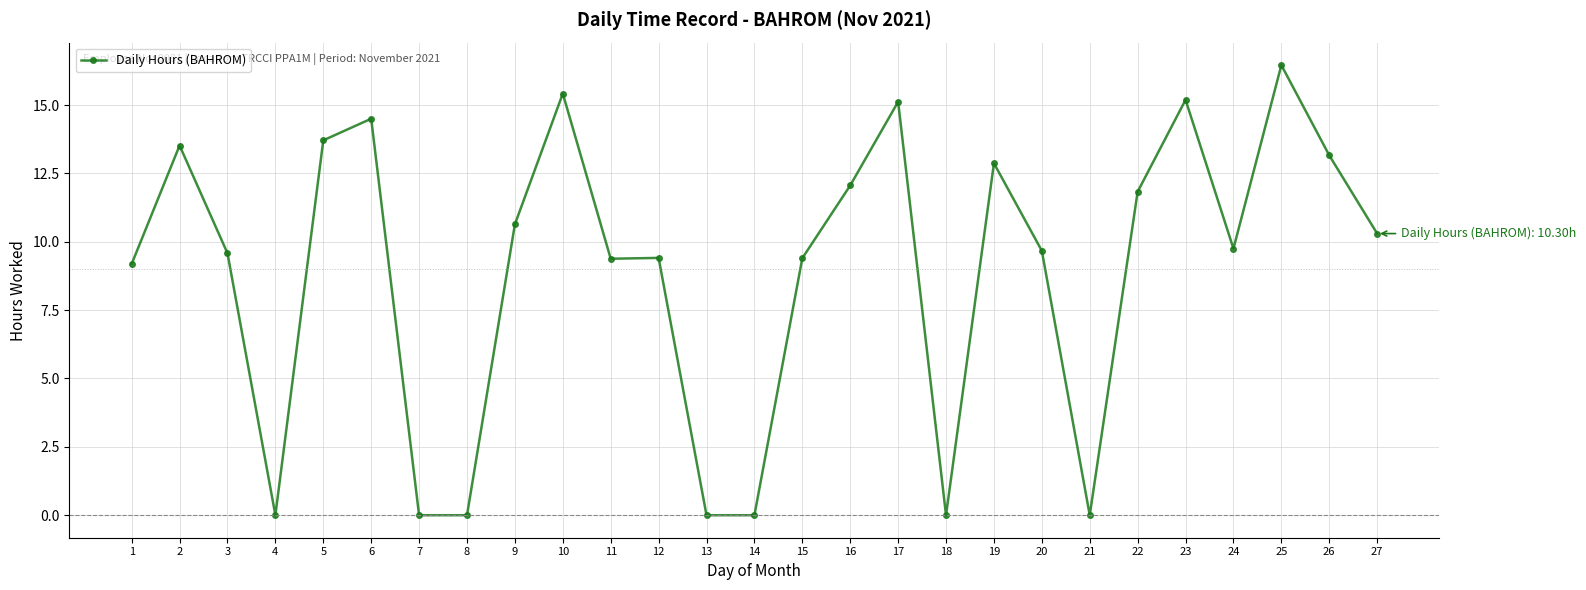

How many values are below 9?

7